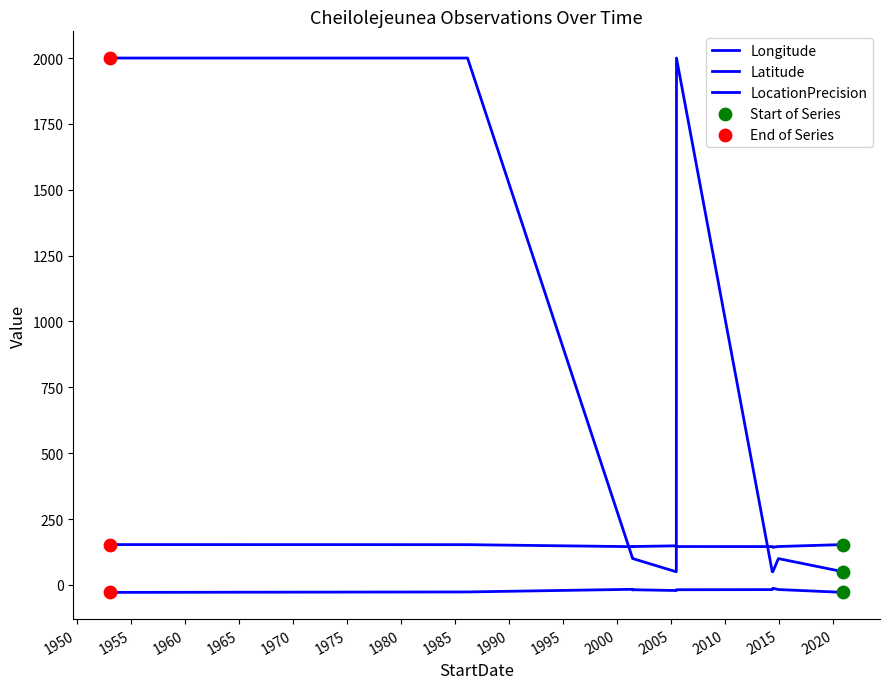

At how many categories does at least one series exceed 229?

3